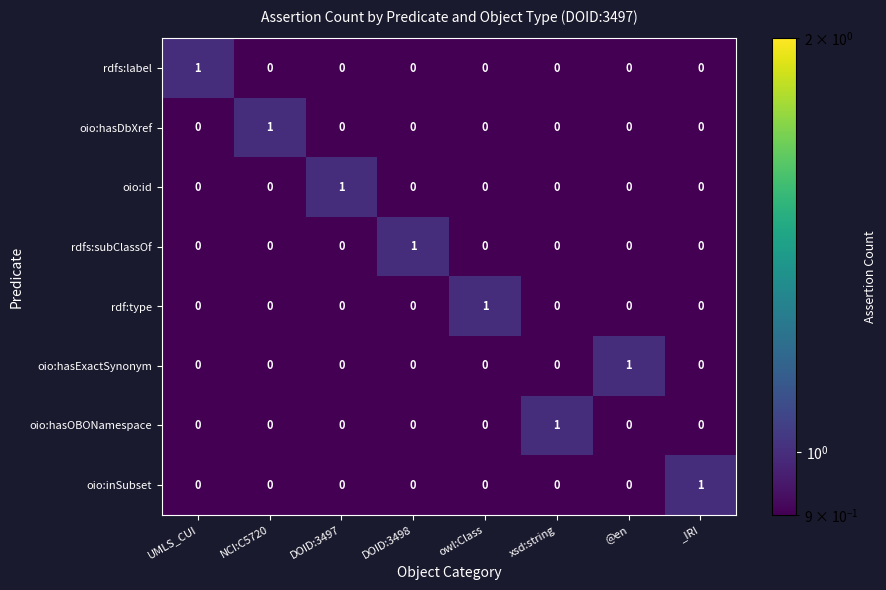

The value of oio:hasOBONamespace at xsd:string is 1. True or false?

True